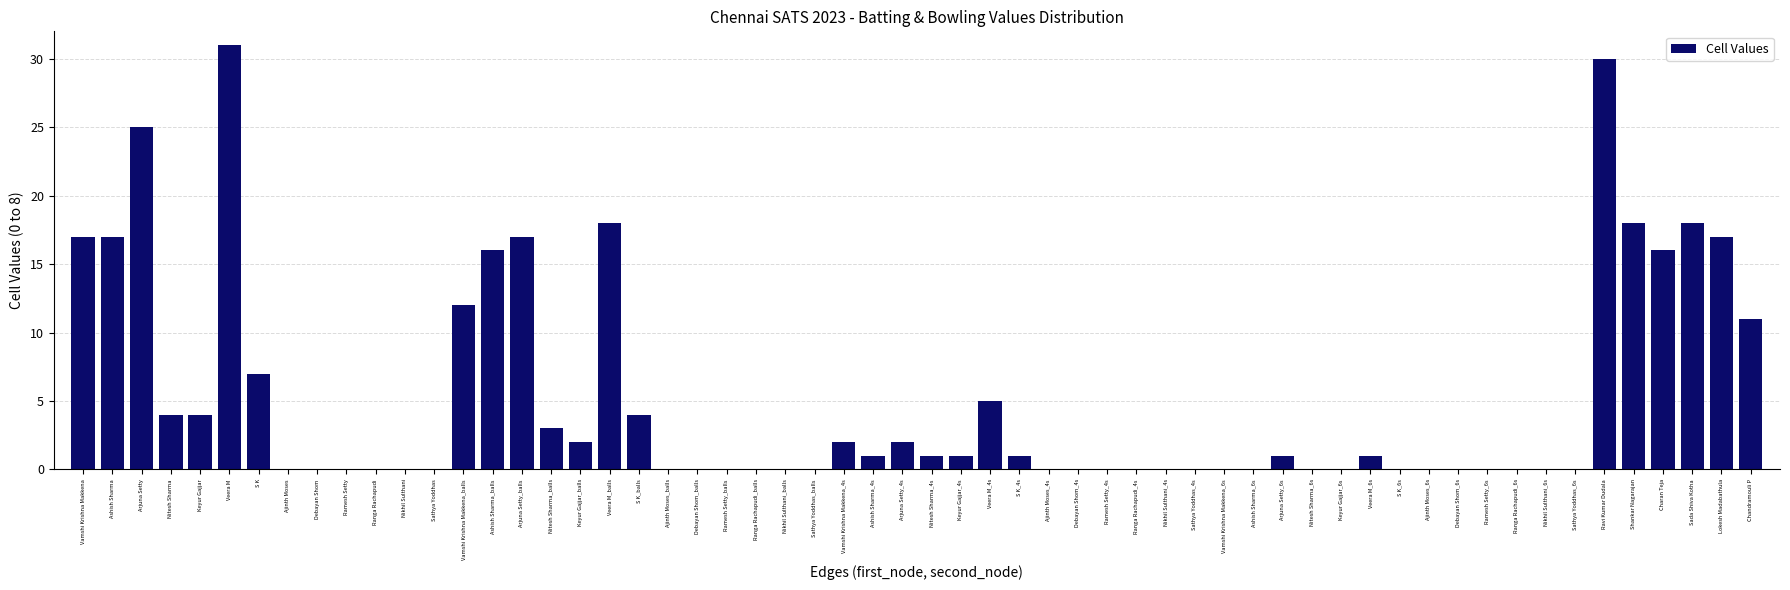

Read the value at Veera M.

31